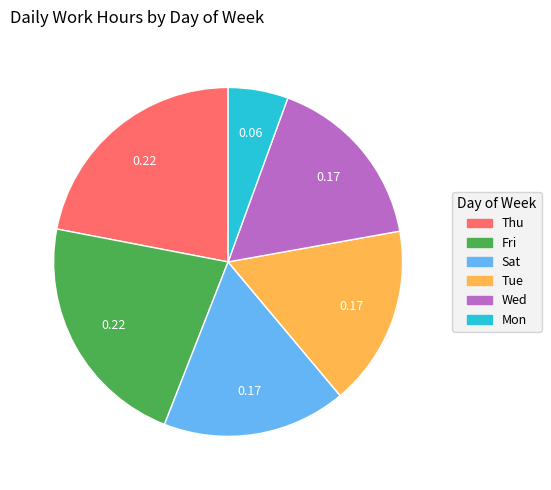

How many segments does this pie chart have?

6